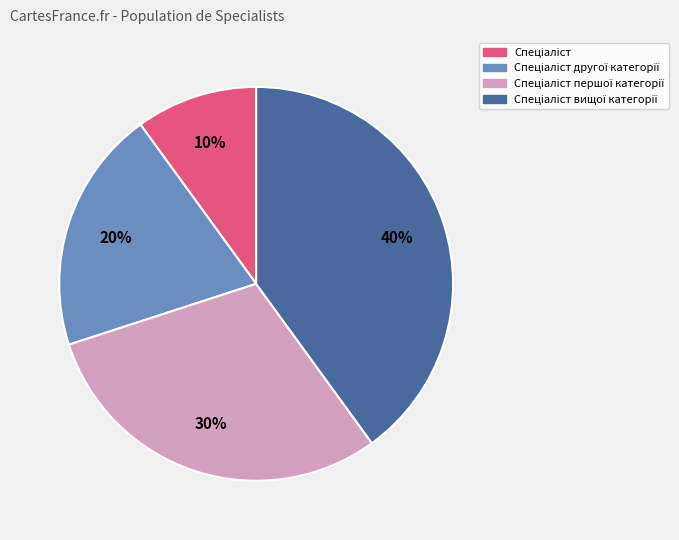

To the nearest percent, what is the average slice percentage?

25%